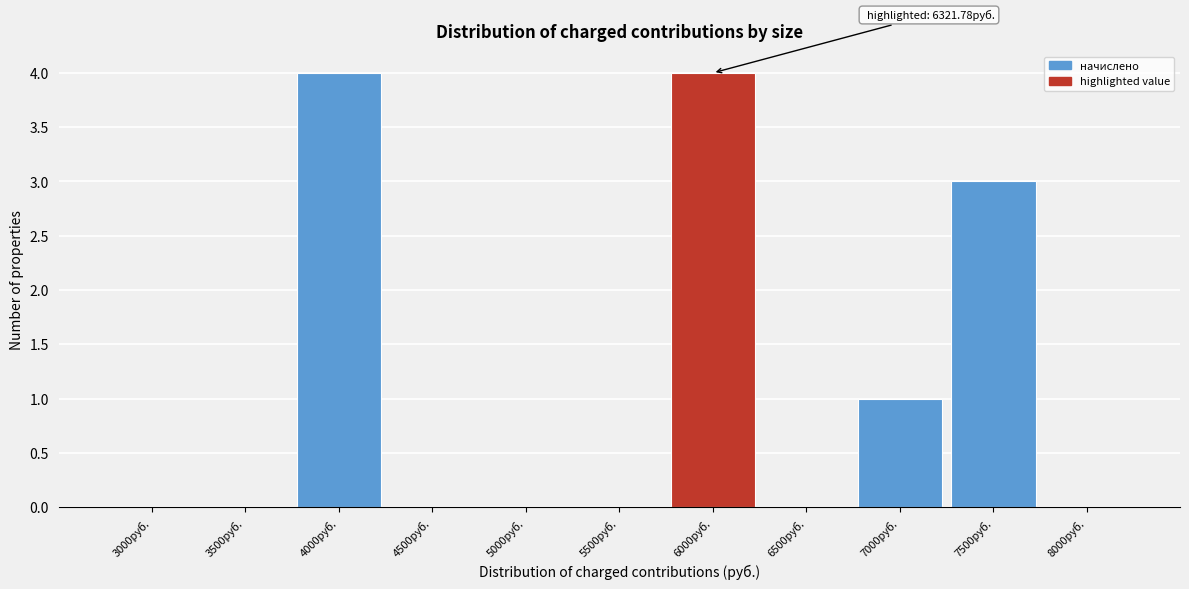

Reading left to right, what are all the values shown in this chart?

3000руб.=0	3500руб.=0	4000руб.=4	4500руб.=0	5000руб.=0	5500руб.=0	6000руб.=4	6500руб.=0	7000руб.=1	7500руб.=3	8000руб.=0